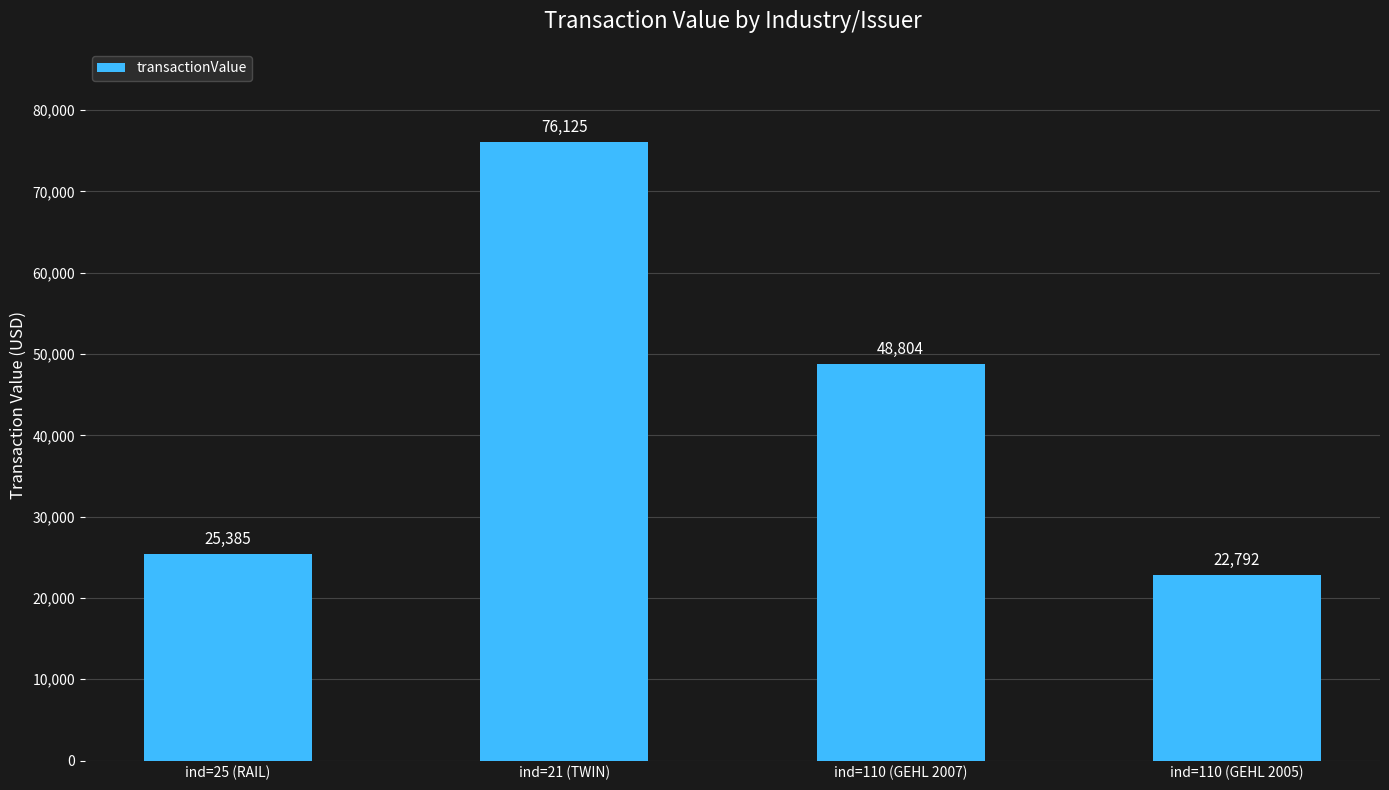

What is the sum of the values at ind=21 (TWIN) and ind=25 (RAIL)?

101510